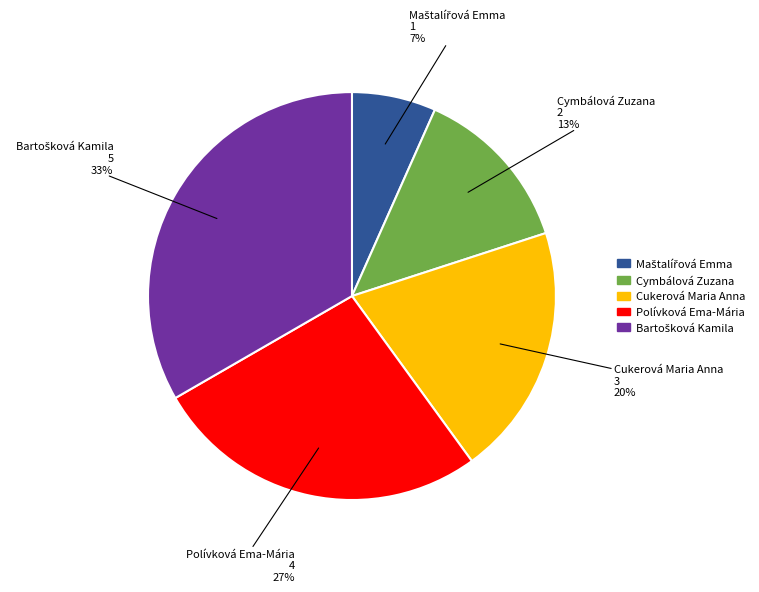

Count the number of slices in the pie.

5